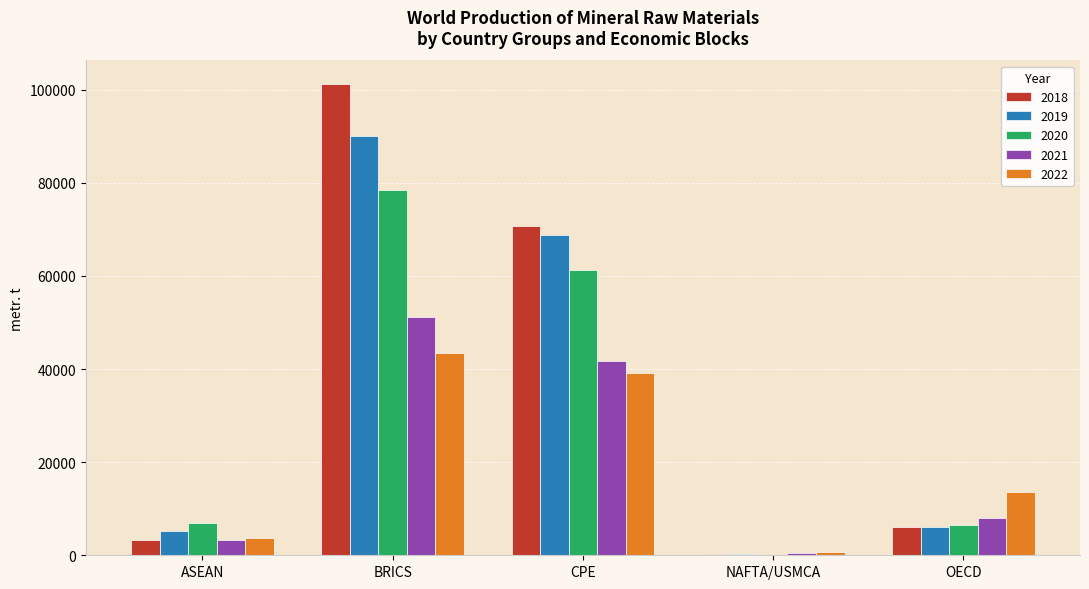

True or false: 2020 has a value of 61307 at CPE.

True